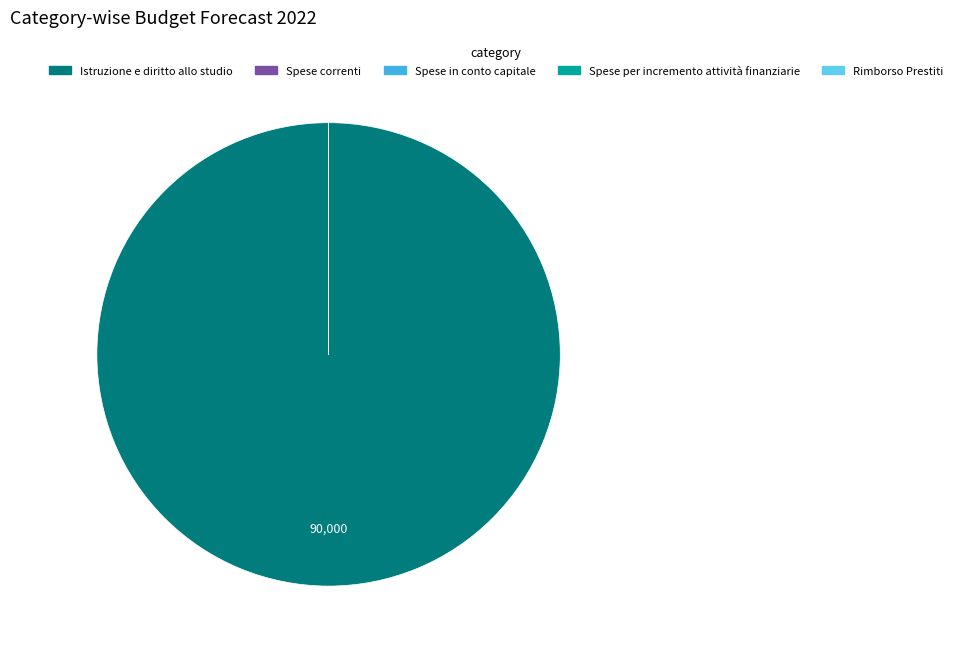

Is Istruzione e diritto allo studio the majority of the pie?

Yes